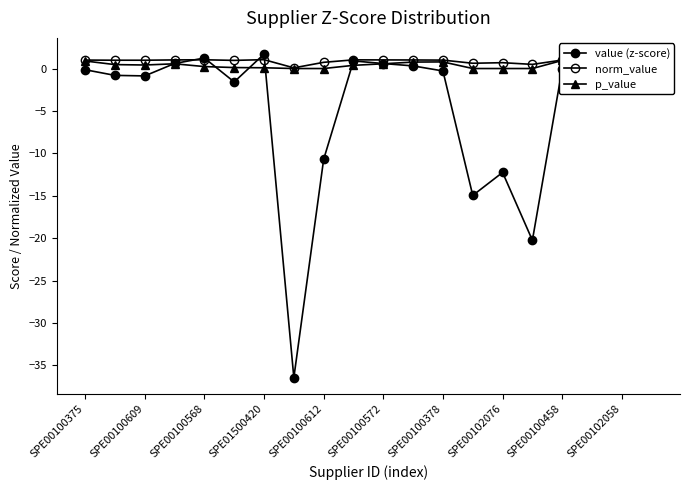

Is the value of norm_value at 11 greater than the value of p_value at 15?

Yes